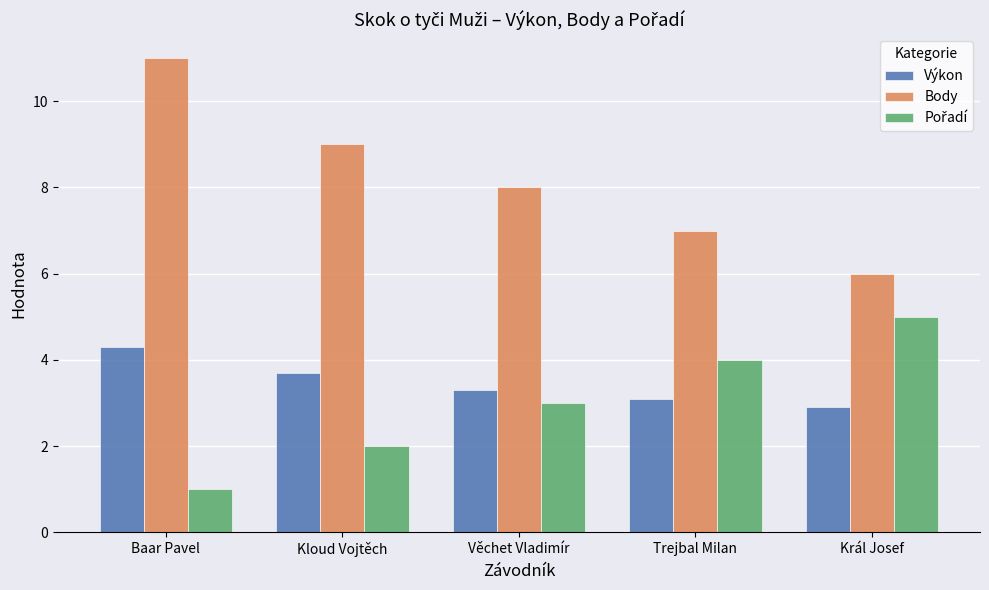

The Výkon series shows 1.4 at Baar Pavel. True or false?

False